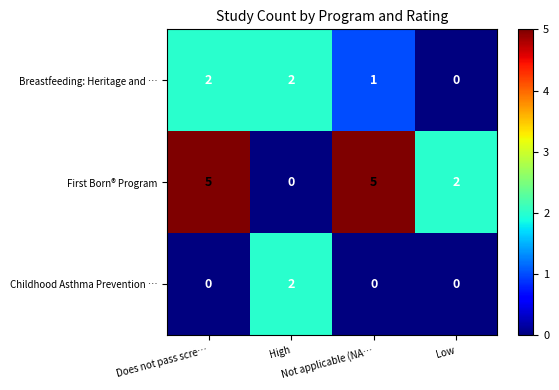

What is the greatest value displayed?

5